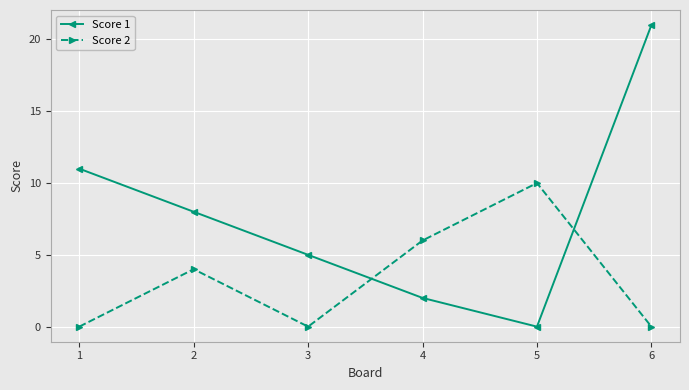

True or false: Score 1 has more than 0 points higher than both neighbors.

False